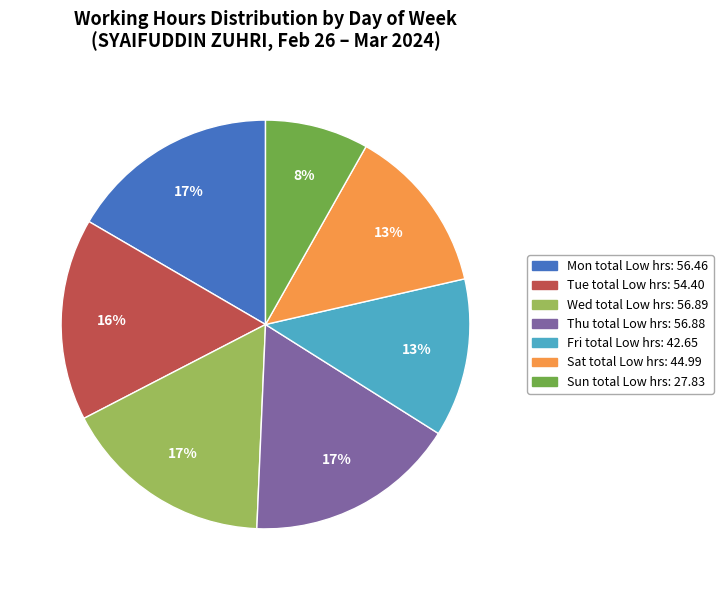

Combined, do Thu and Fri account for over 50%?

No